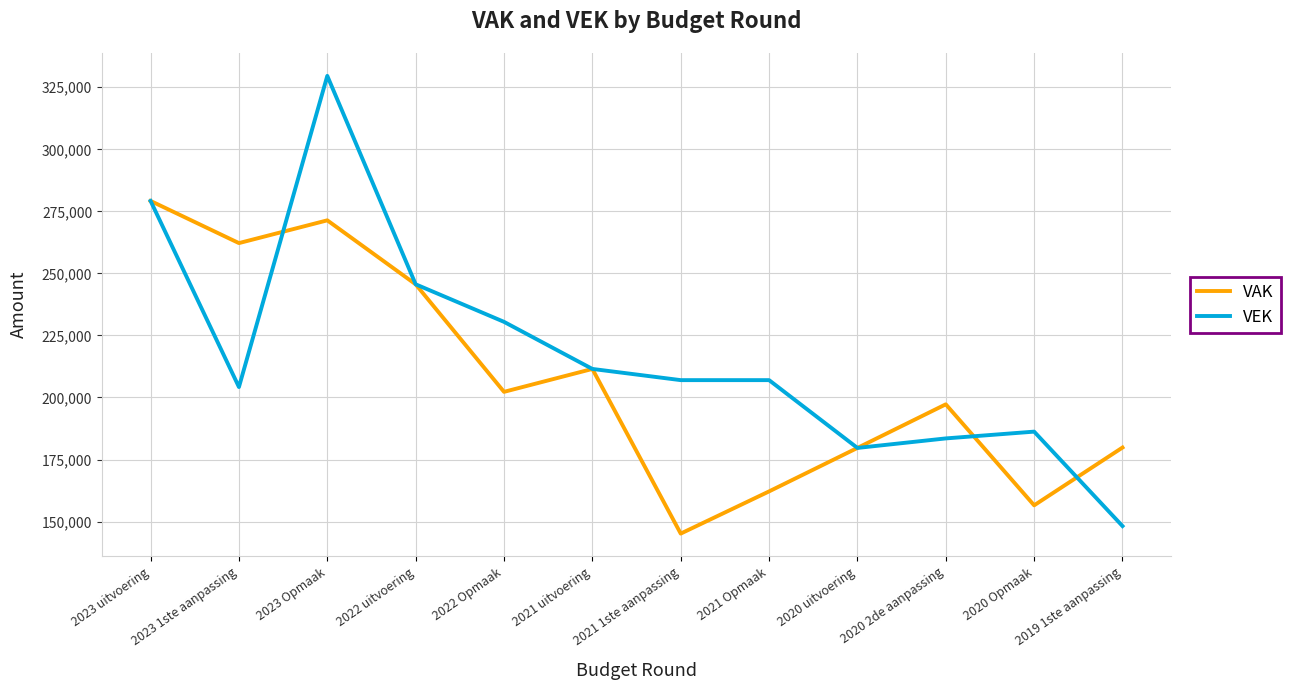

Rank the series by their maximum value, from highest to lowest.

VEK, VAK